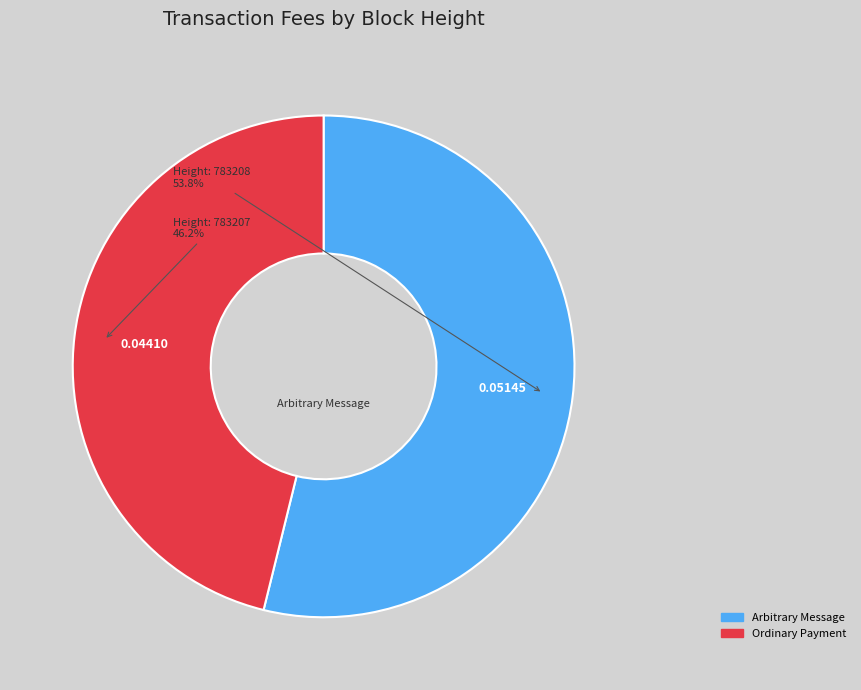

Is there any slice that represents more than half of the pie?

Yes